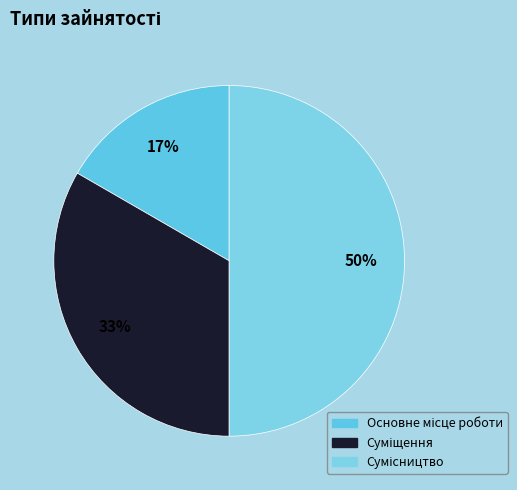

To the nearest percent, what is the difference between the largest and smallest slice percentages?

33%